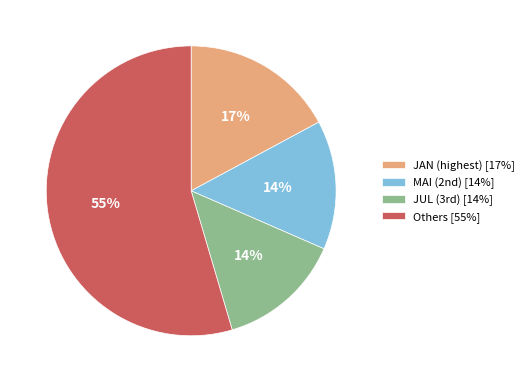

The Others [55%] slice represents 55% of the pie. True or false?

True